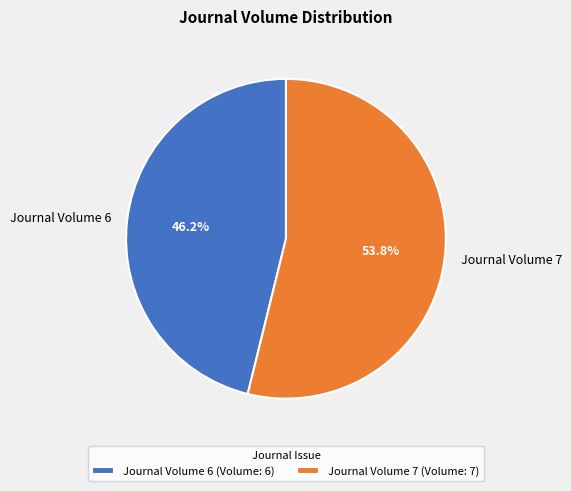

To the nearest percent, what is the difference between the largest and smallest slice percentages?

8%